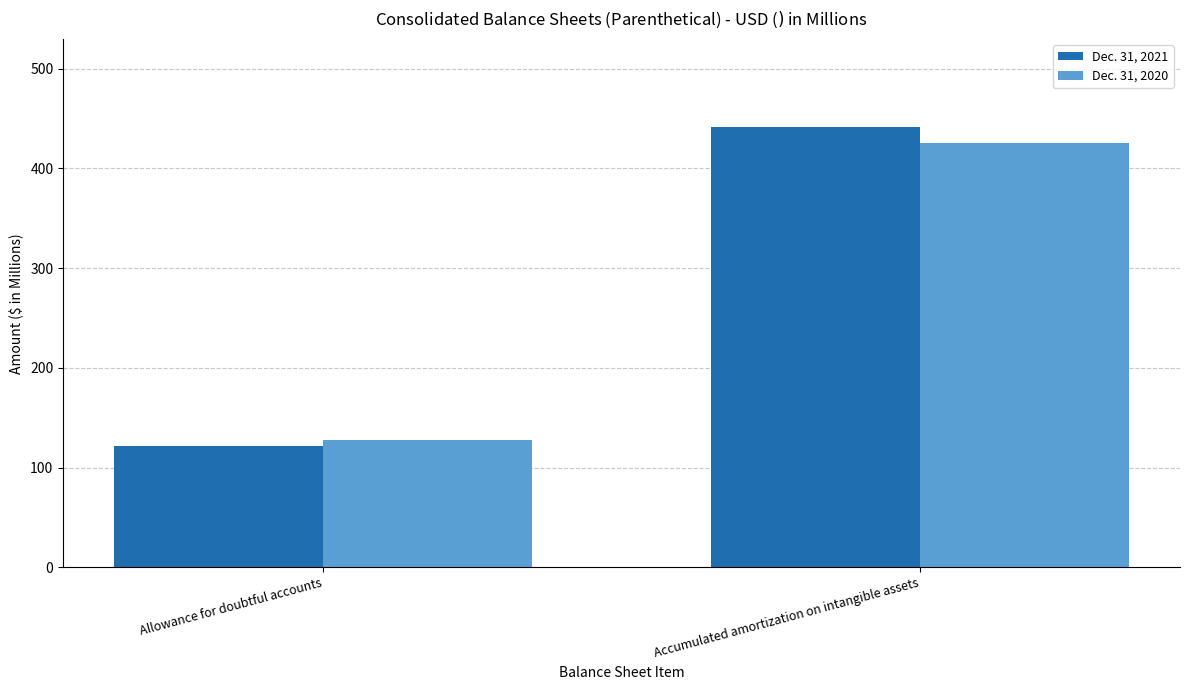

What are all the series names shown in the legend?

Dec. 31, 2021, Dec. 31, 2020